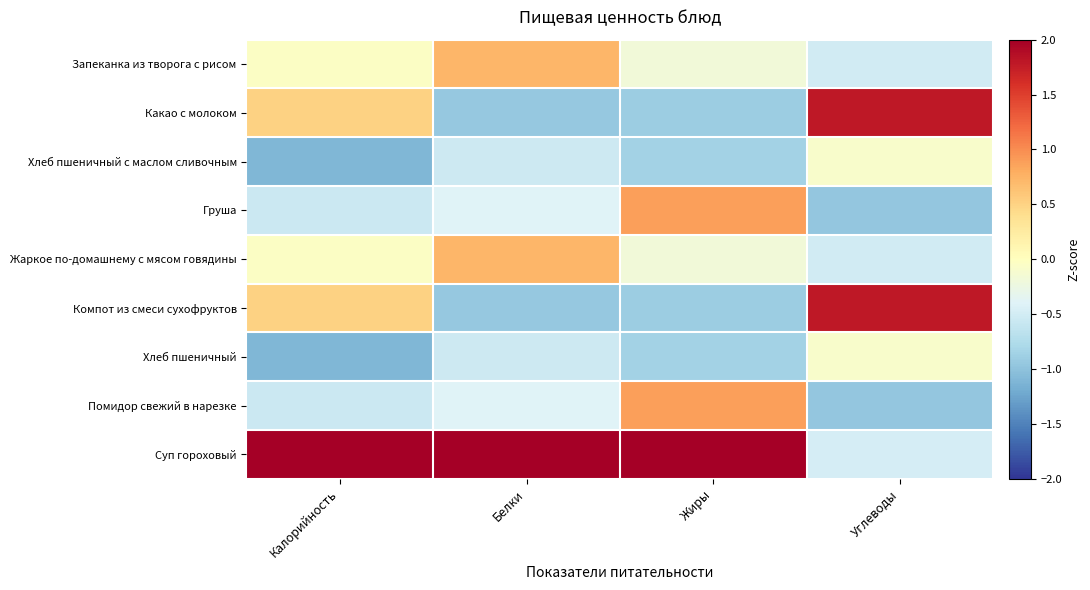

Reading left to right, transcribe all the data shown in this chart.

Запеканка из творога с рисом: Калорийность=-0.0	Белки=0.7	Жиры=-0.2	Углеводы=-0.5
Какао с молоком: Калорийность=0.5	Белки=-0.9	Жиры=-0.9	Углеводы=1.8
Хлеб пшеничный с маслом сливочным: Калорийность=-1.1	Белки=-0.5	Жиры=-0.9	Углеводы=-0.1
Груша: Калорийность=-0.6	Белки=-0.4	Жиры=0.9	Углеводы=-1.0
Жаркое по-домашнему с мясом говядины: Калорийность=-0.0	Белки=0.7	Жиры=-0.2	Углеводы=-0.5
Компот из смеси сухофруктов: Калорийность=0.5	Белки=-0.9	Жиры=-0.9	Углеводы=1.8
Хлеб пшеничный: Калорийность=-1.1	Белки=-0.5	Жиры=-0.9	Углеводы=-0.1
Помидор свежий в нарезке: Калорийность=-0.6	Белки=-0.4	Жиры=0.9	Углеводы=-1.0
Суп гороховый: Калорийность=2.3	Белки=2.3	Жиры=2.1	Углеводы=-0.5